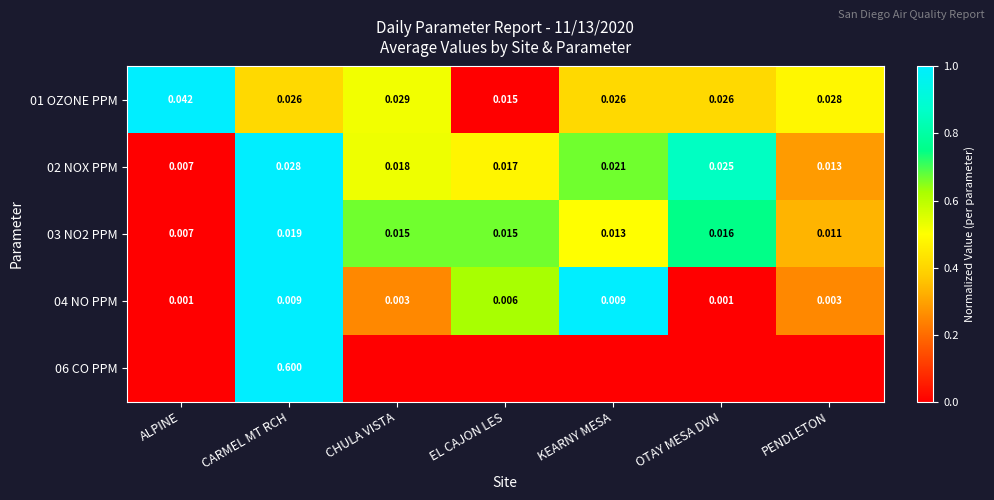

Which category has the highest value in the 01 OZONE PPM series?

ALPINE